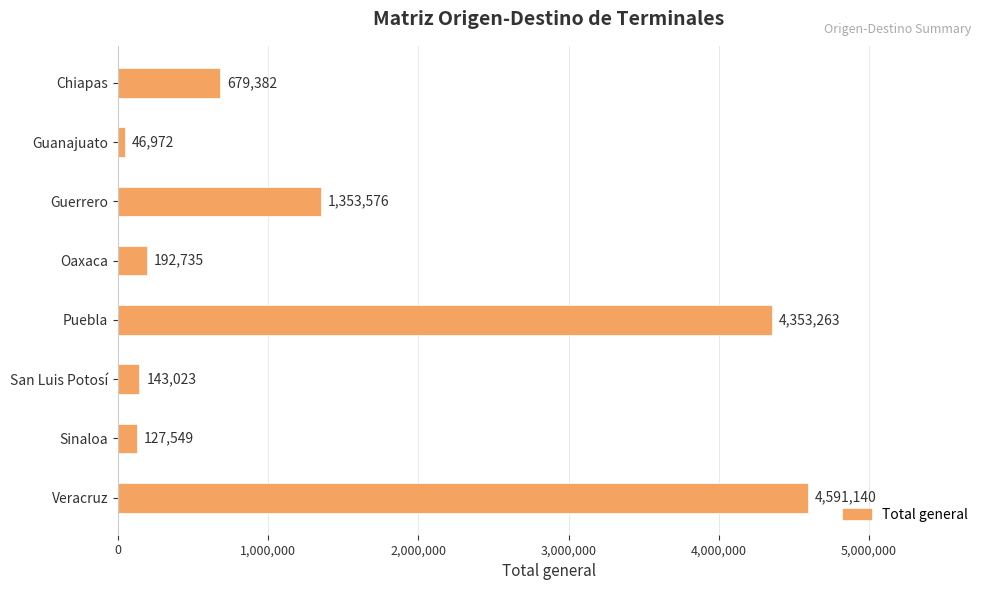

Does the chart contain stacked bars?

No